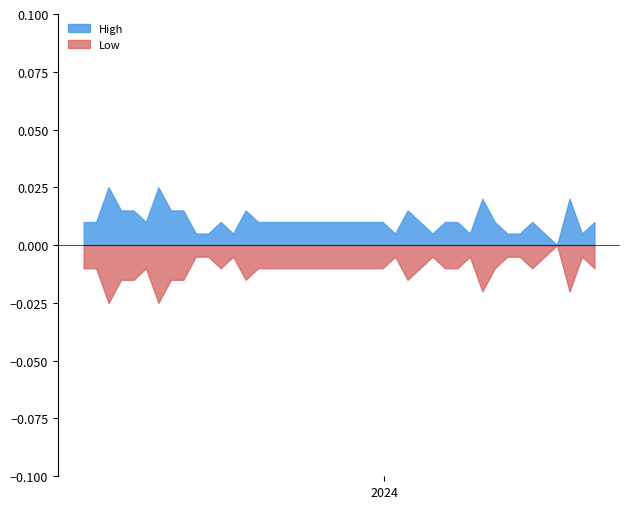

At which category does High reach its first local valley?

21/04/2024